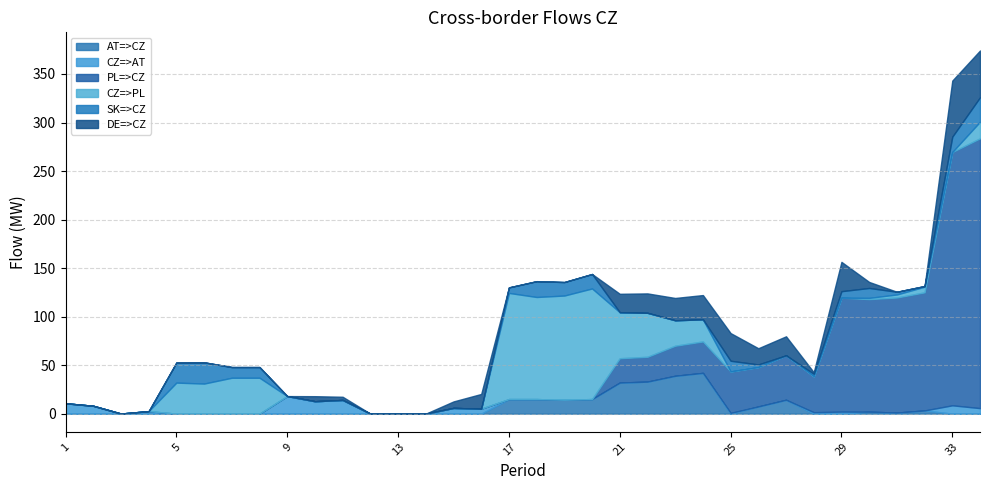

What are all the series names shown in the legend?

AT=>CZ, CZ=>AT, PL=>CZ, CZ=>PL, SK=>CZ, DE=>CZ